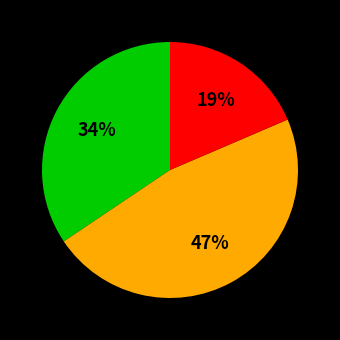

Count the number of slices in the pie.

3